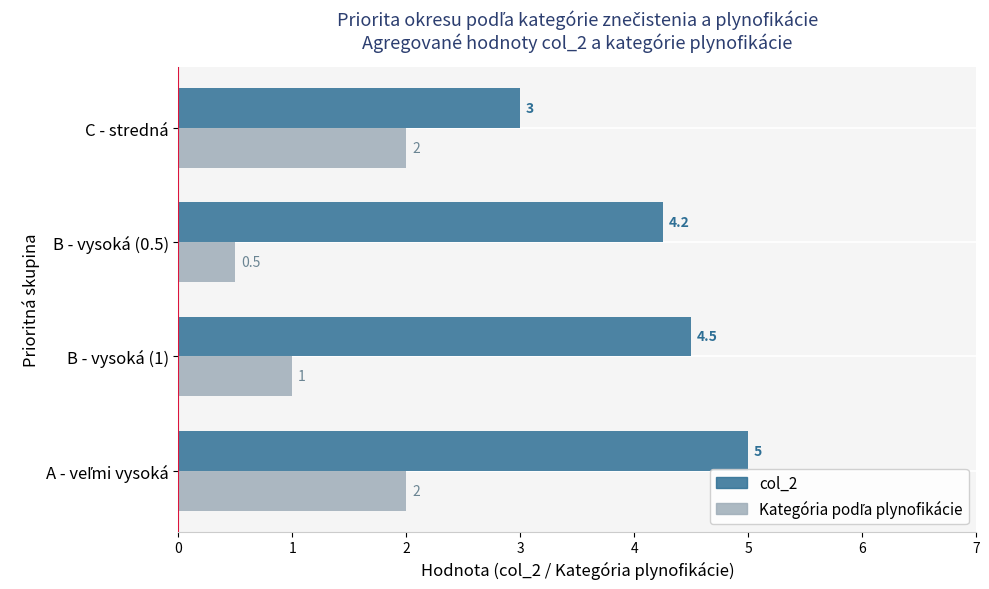

What is the average value of the col_2 series?

4.2